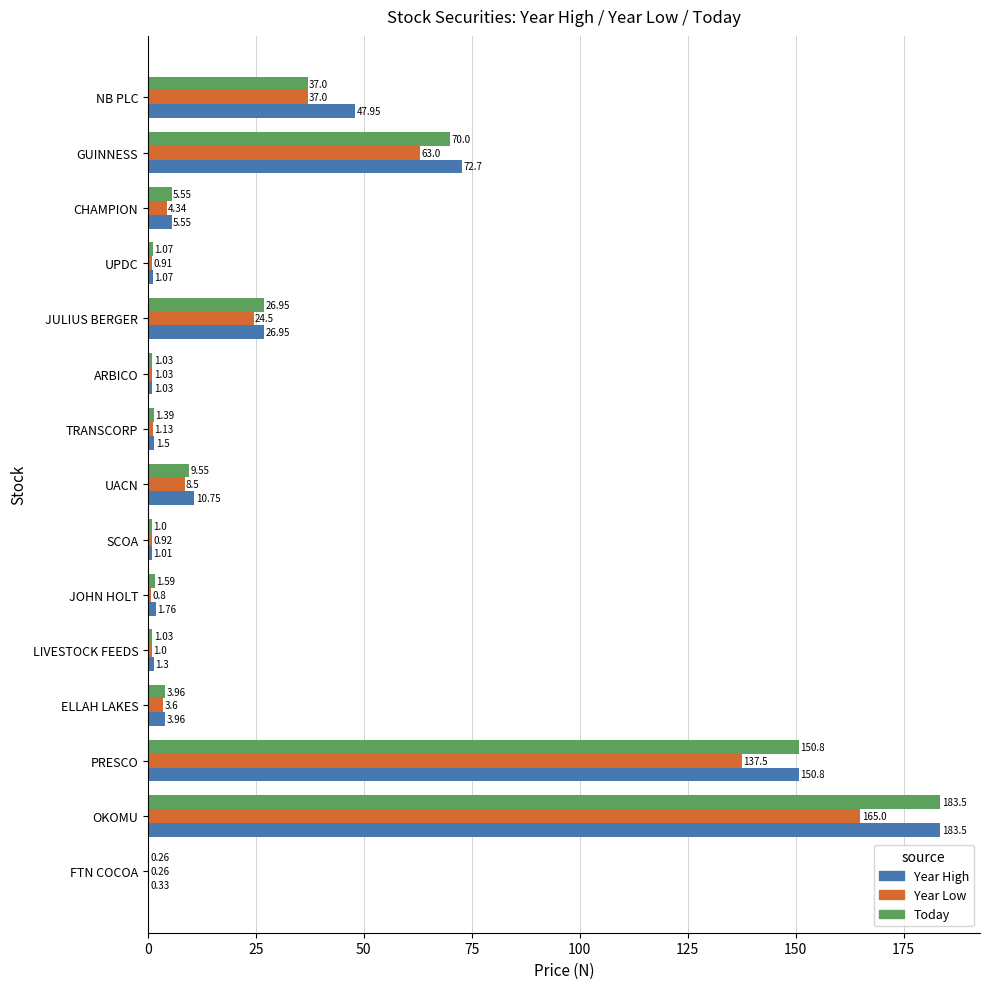

What is the sum of all Year High values?

510.2